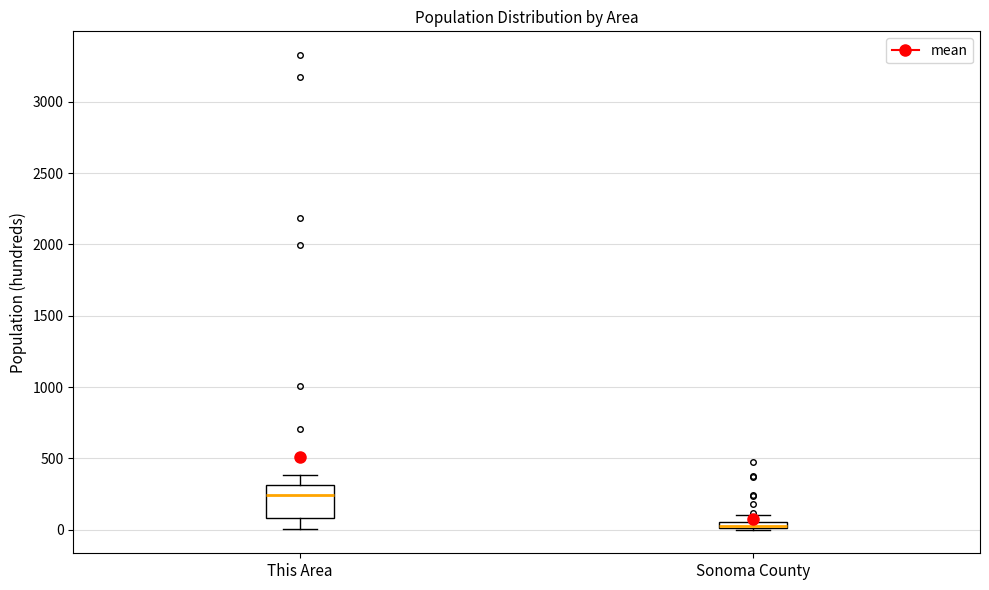

Which box is the tallest, from its lower edge to its upper edge?

This Area